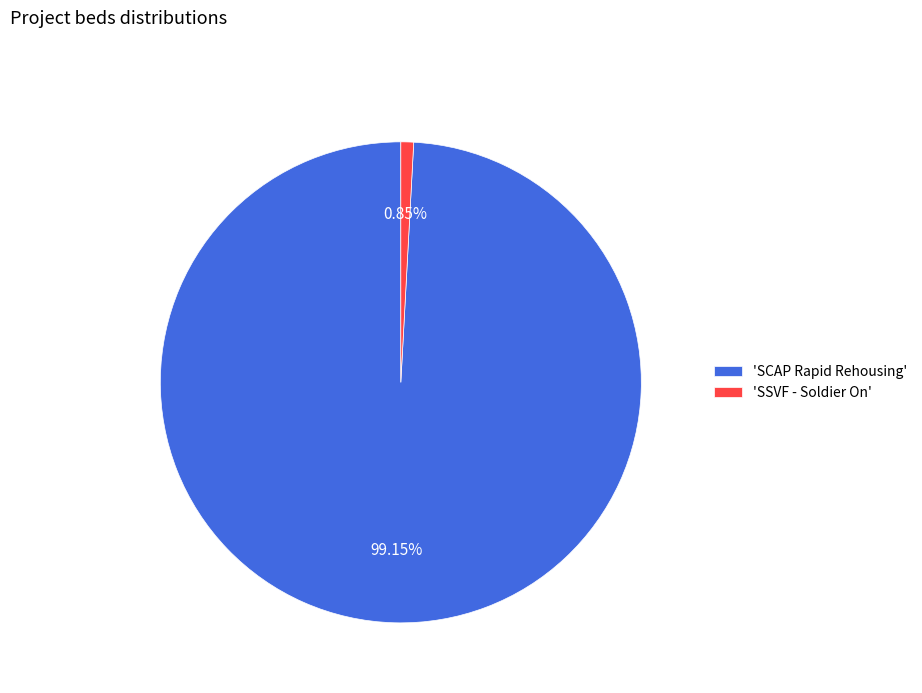

Is the sum of 'SCAP Rapid Rehousing' and 'SSVF - Soldier On' greater than half?

Yes